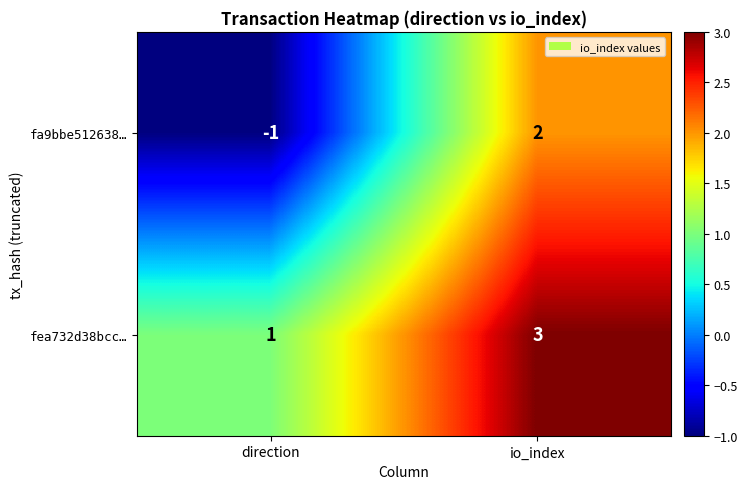

List the series in order of their overall mean, lowest first.

fa9bbe512638…, fea732d38bcc…